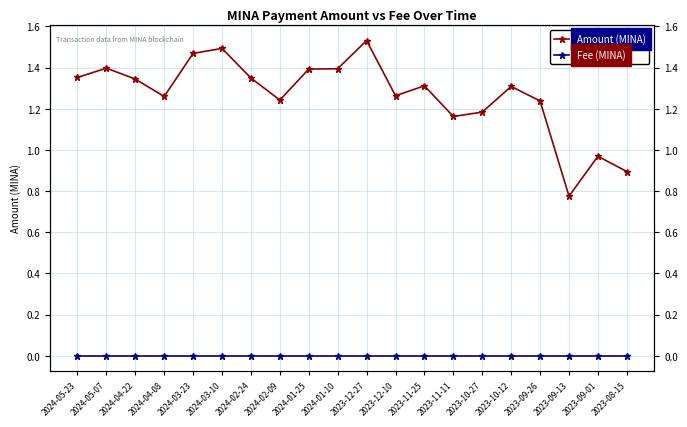

At which category is the sum across all series the highest?

2023-12-27